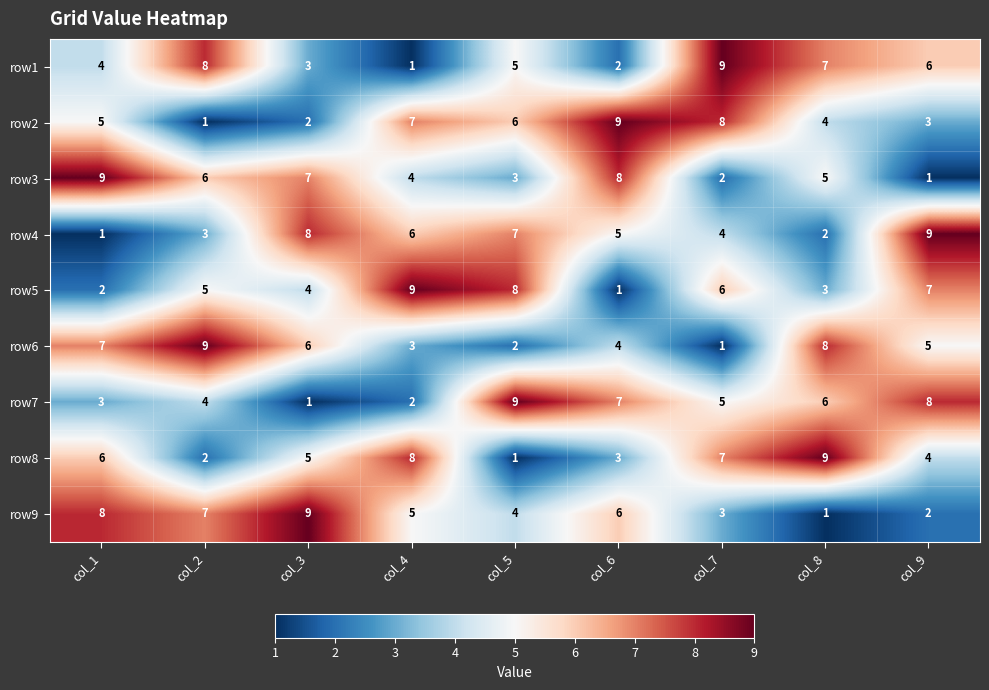

Is the value of row7 at col_8 greater than the value of row3 at col_7?

Yes